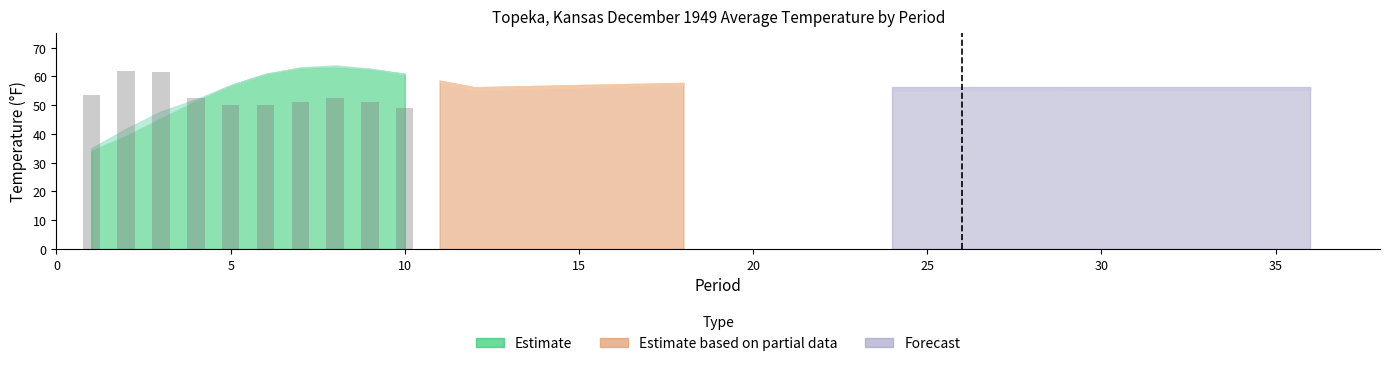

What is the maximum value shown in the chart?

62.0